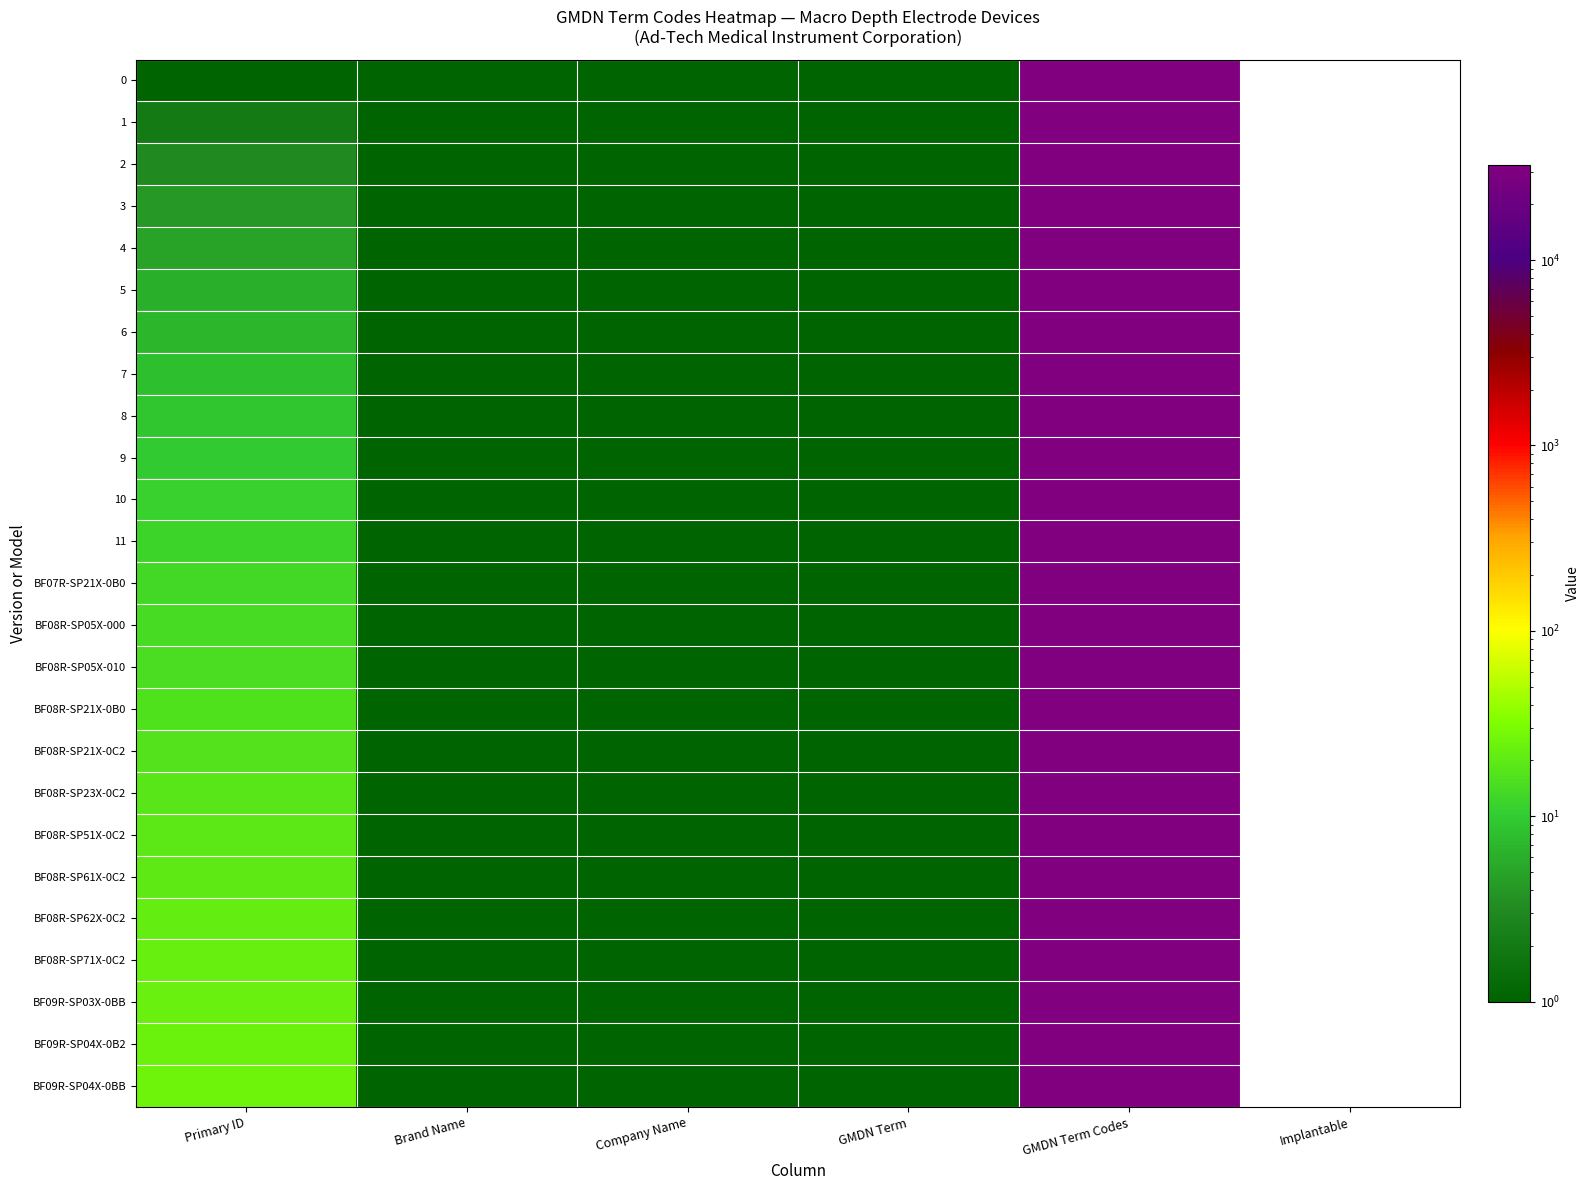

How many distinct data groups are displayed?

25